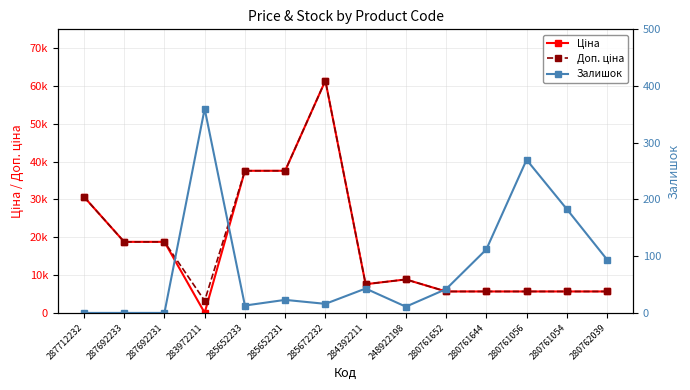

The value of Ціна at 280761054 is 9135.9. True or false?

False